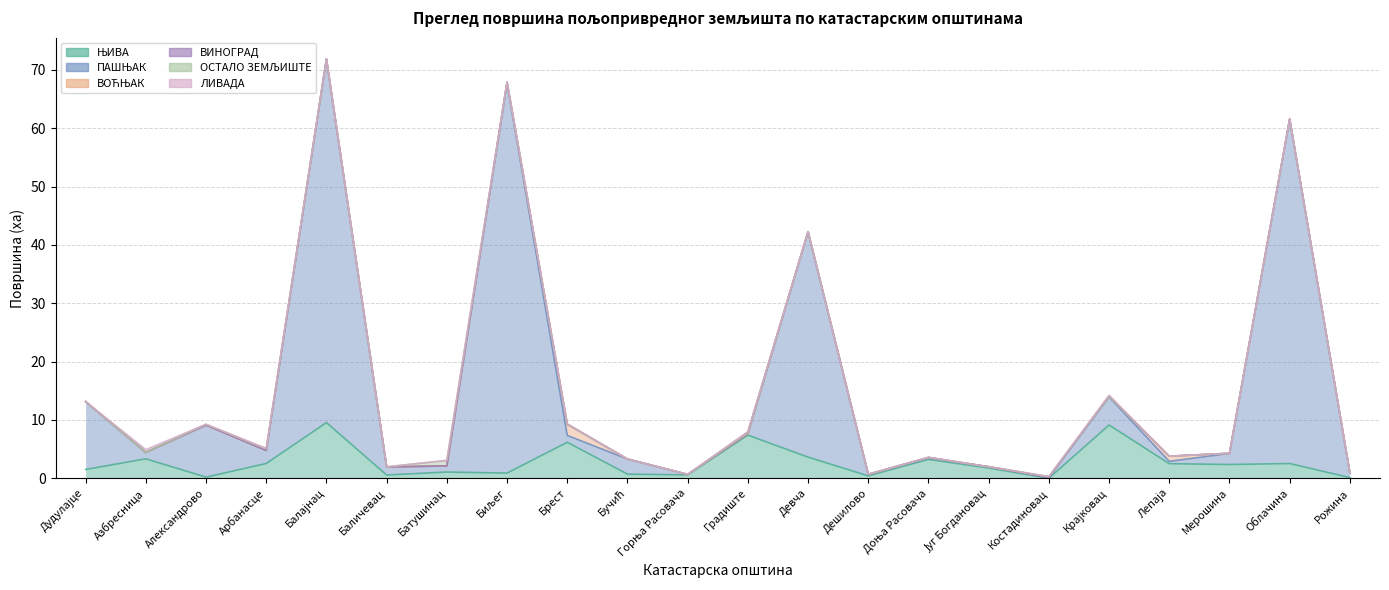

Count the number of data series in this chart.

6